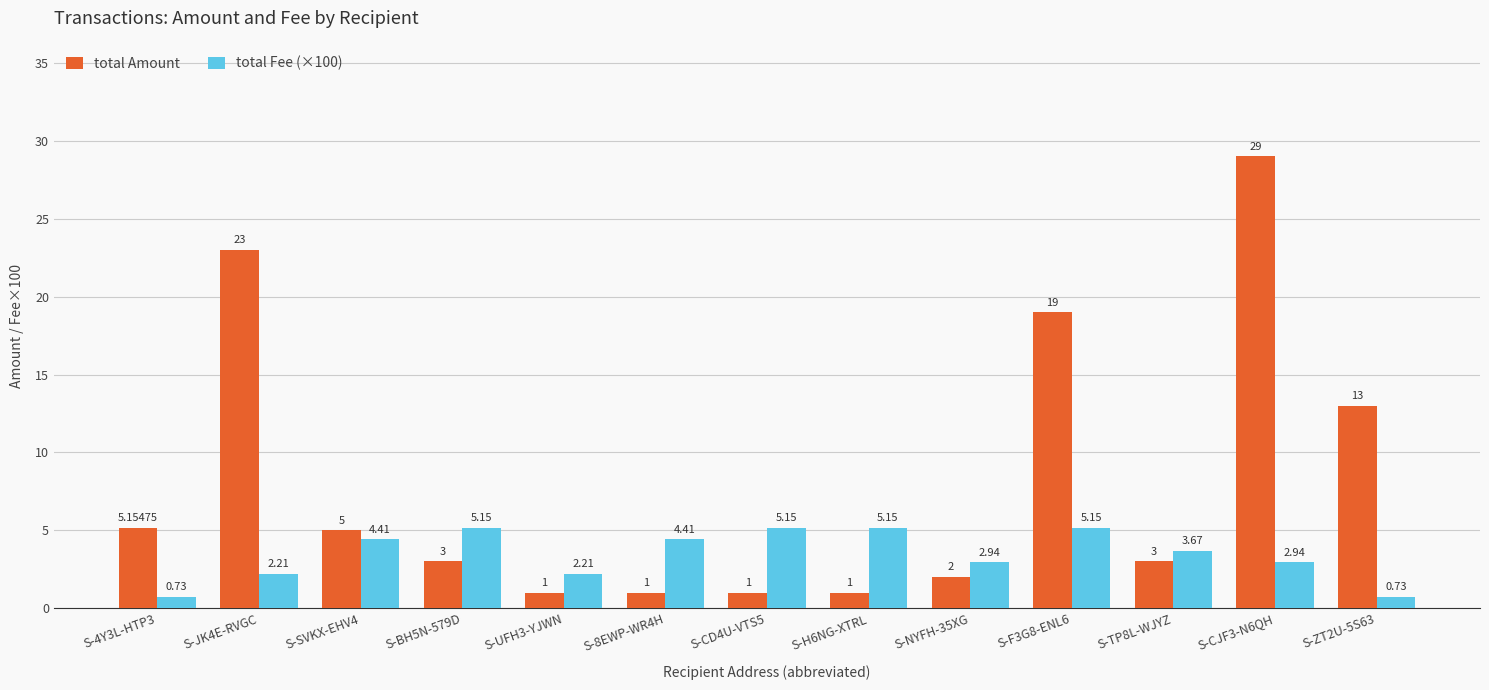

Rank the series by their maximum value, from lowest to highest.

total Fee (×100), total Amount